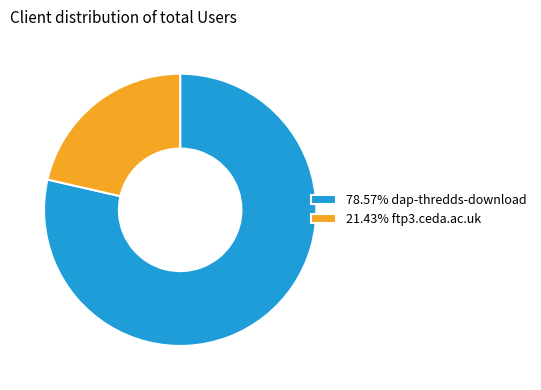

Approximately how many times larger is the value at 21.43% ftp3.ceda.ac.uk compared to 78.57% dap-thredds-download?

0.3